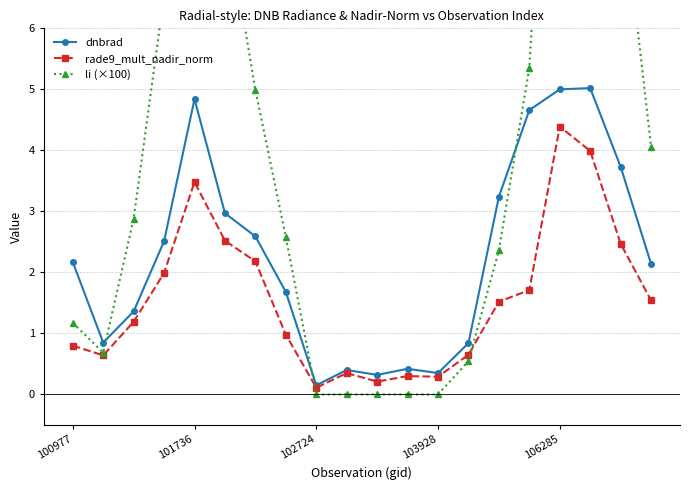

At which category does rade9_mult_nadir_norm reach its first local peak?

101736